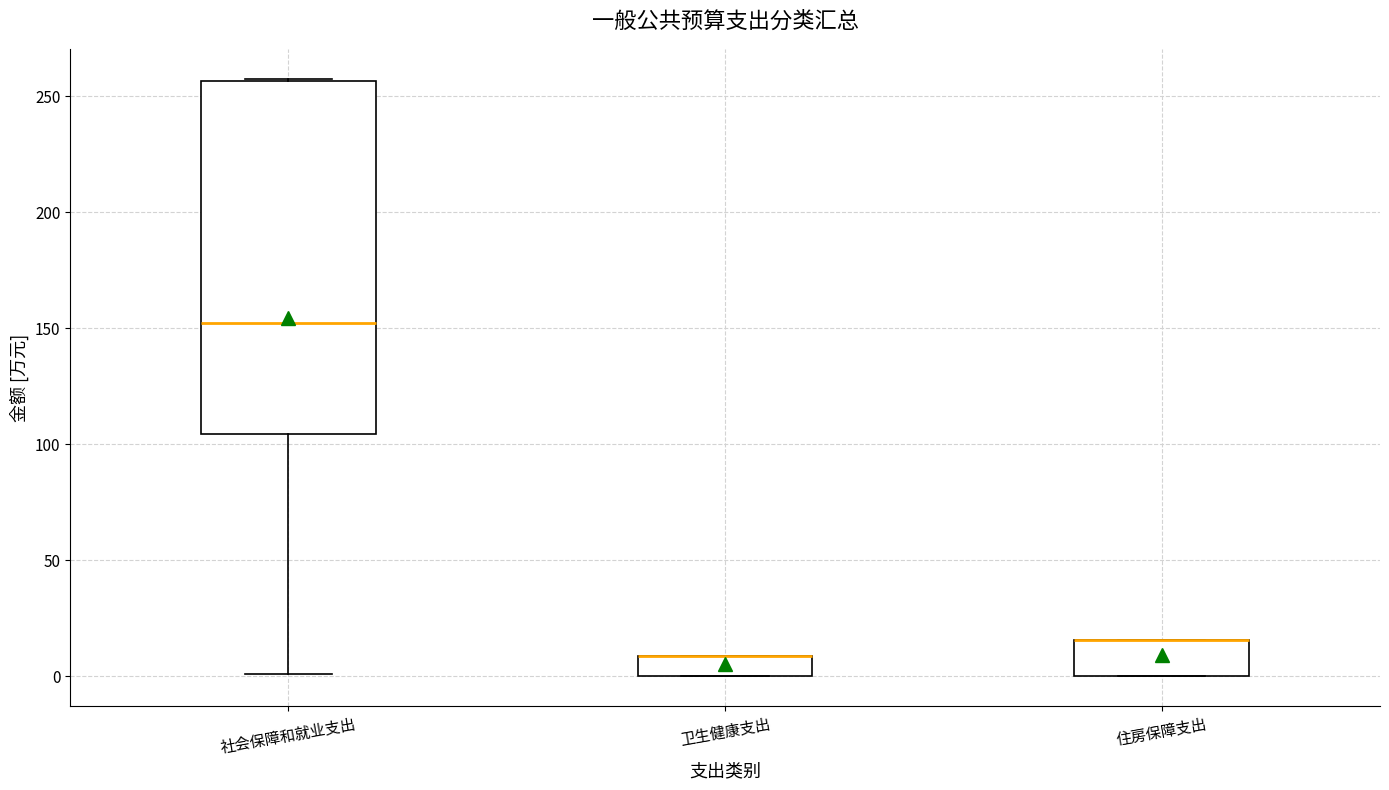

Reading left to right, transcribe this box plot: for each box, give where its median line is, the range the box spans, and where its two whiskers end, as read against the y-axis. The values are not printed on the chart, so give them approximately, as read against the axis.

社会保障和就业支出: median 150, box 105 to 255, whiskers 0 to 260
卫生健康支出: median 10 (drawn on the box's upper edge), box 0 to 10, whiskers 0 to 10
住房保障支出: median 15 (drawn on the box's upper edge), box 0 to 15, whiskers 0 to 15